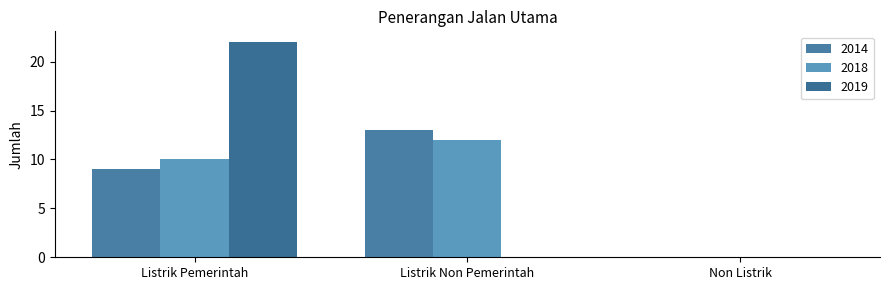

What is the sum of the 2014 values at Listrik Non Pemerintah and Non Listrik?

13